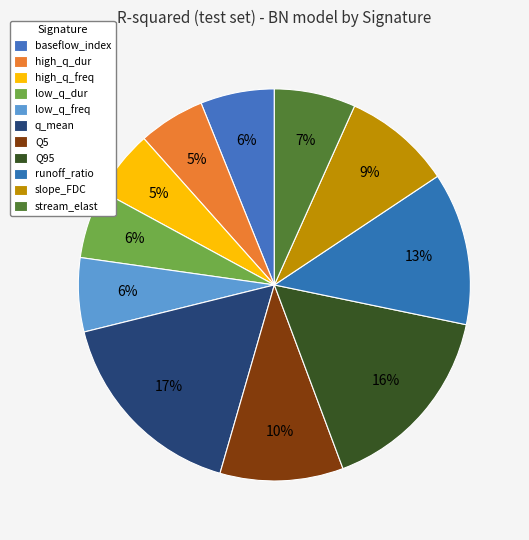

Count the number of slices in the pie.

11